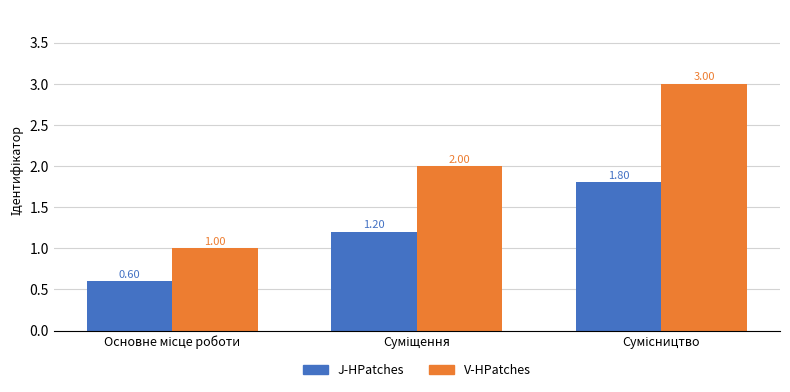

Which series has the largest range (max minus min)?

V-HPatches